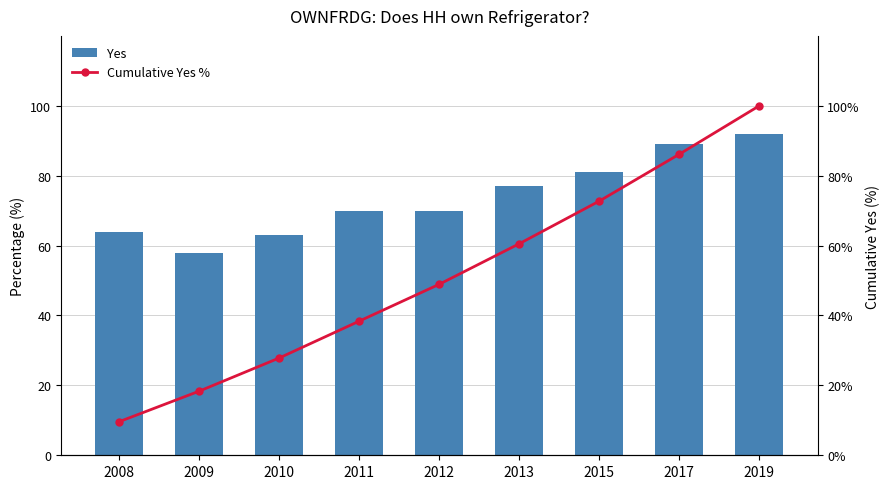

Reading right to left, list all the values displayed in this chart.

Yes: 2019=92.0	2017=89.0	2015=81.0	2013=77.0	2012=70.0	2011=70.0	2010=63.0	2009=58.0	2008=64.0
Cumulative Yes %: 2019=100.0	2017=86.1	2015=72.7	2013=60.5	2012=48.9	2011=38.4	2010=27.9	2009=18.4	2008=9.6